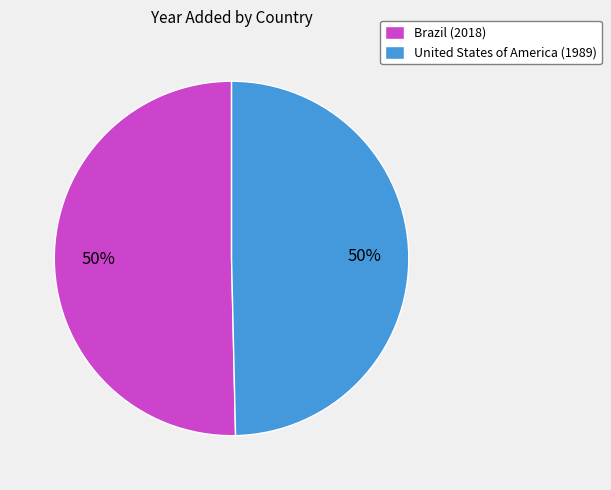

What is the ratio of the value at Brazil (2018) to the value at United States of America (1989)?

1.0